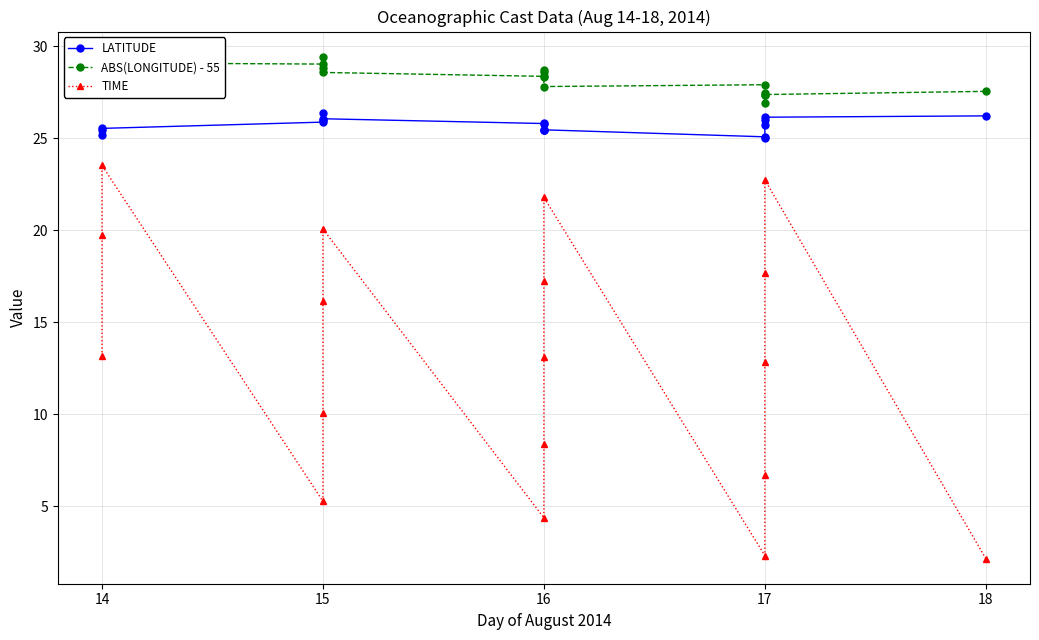

List the series in order of their overall mean, lowest first.

TIME, LATITUDE, ABS(LONGITUDE) - 55